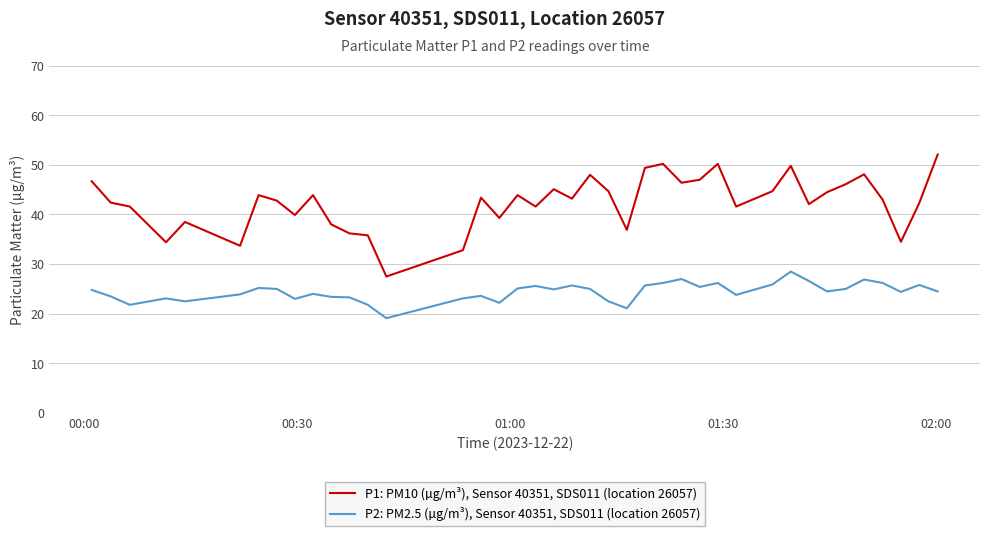

What is the maximum value for P2: PM2.5 (µg/m³), Sensor 40351, SDS011 (location 26057)?

28.5